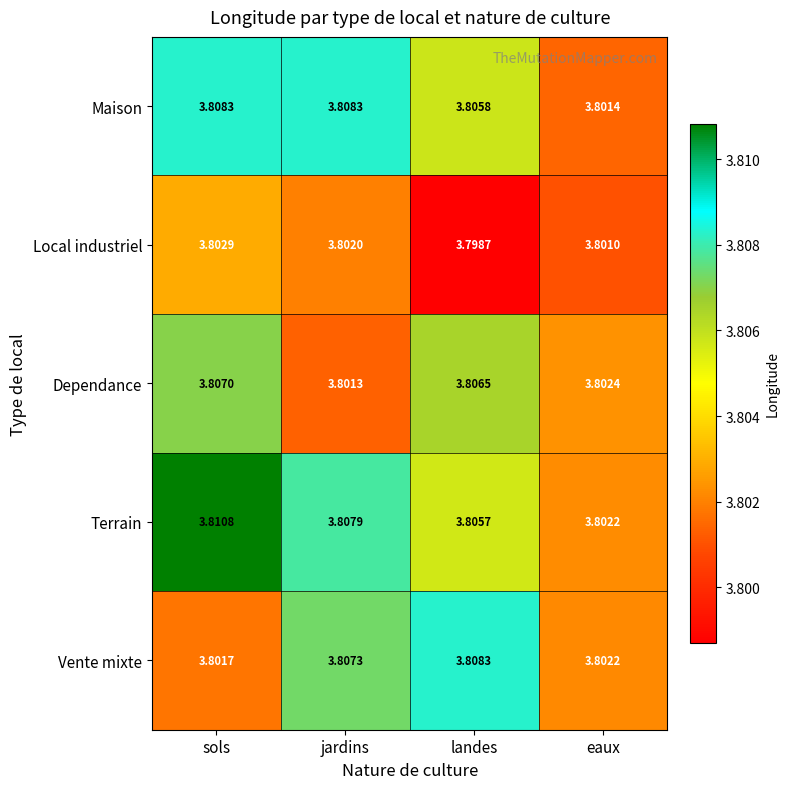

At which label is Maison closest to 3?

eaux